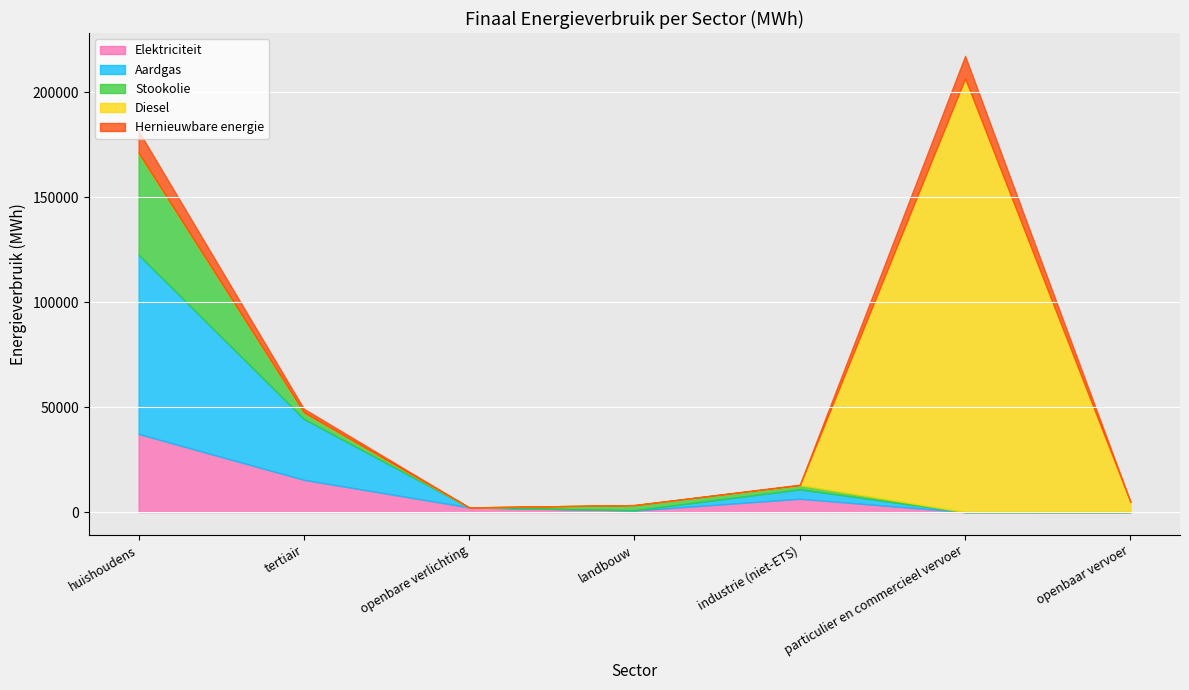

Does the chart display data point markers on the line(s)?

No